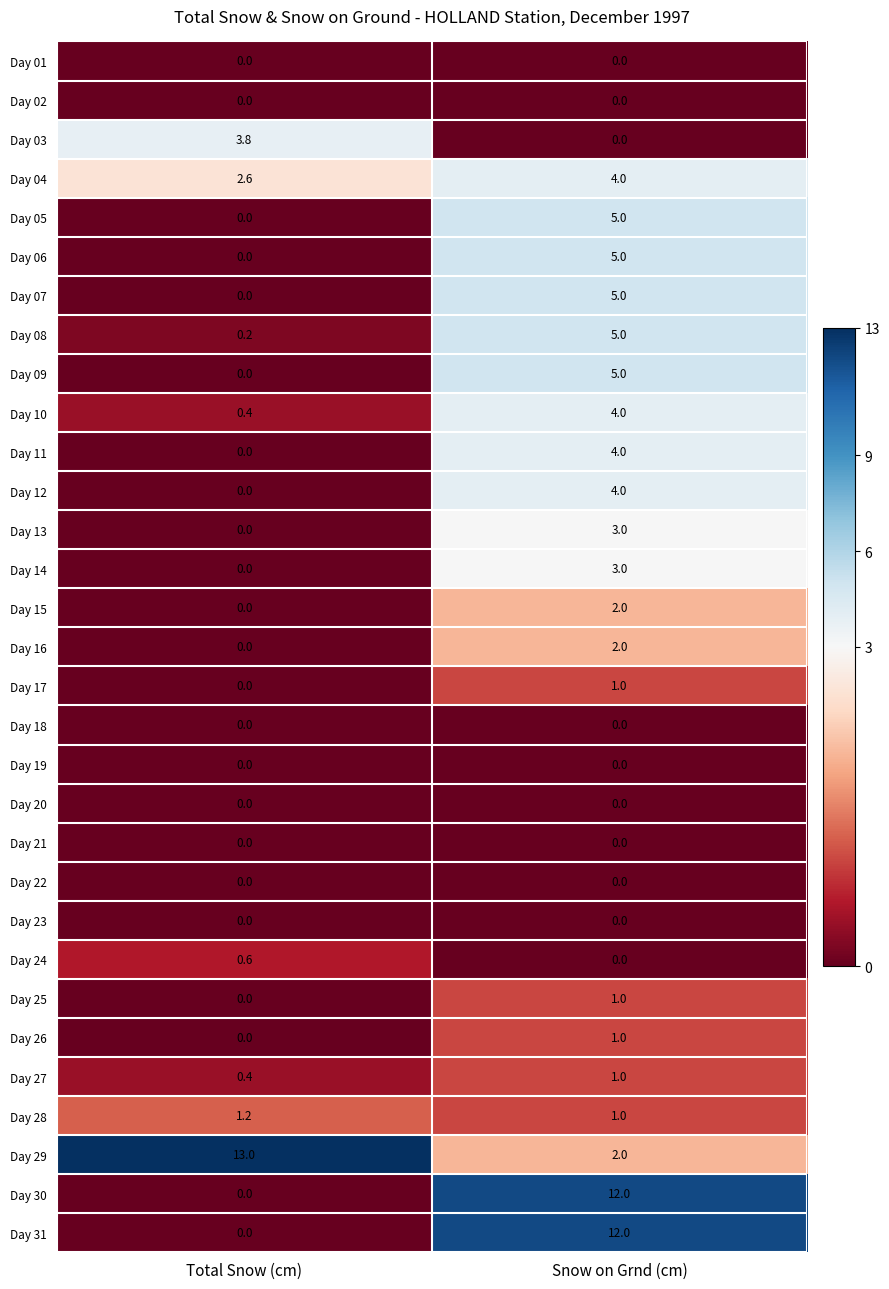

What is the spread (max minus min) of values at Total Snow (cm)?

13.0